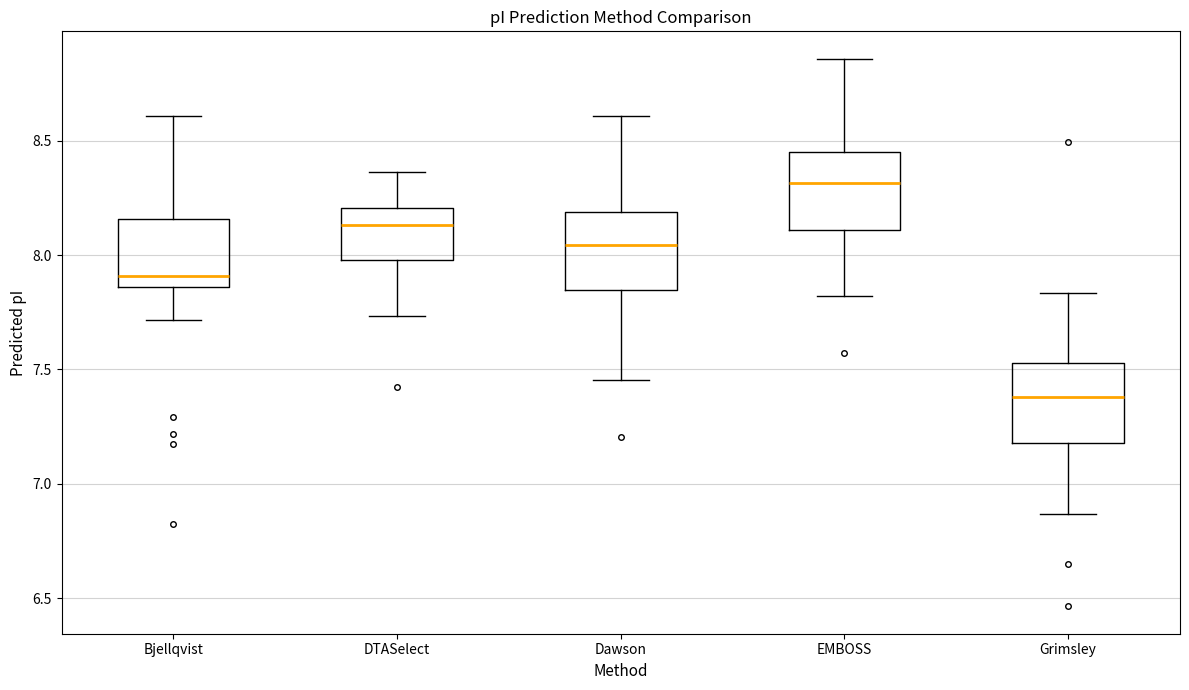

Reading left to right, transcribe this box plot: for each box, give where its median line is, the range the box spans, and where its two whiskers end, as read against the y-axis. The values are not printed on the chart, so give them approximately, as read against the axis.

Bjellqvist: median 7.90, box 7.85 to 8.15, whiskers 7.70 to 8.60
DTASelect: median 8.15, box 8.00 to 8.20, whiskers 7.75 to 8.35
Dawson: median 8.05, box 7.85 to 8.20, whiskers 7.45 to 8.60
EMBOSS: median 8.30, box 8.10 to 8.45, whiskers 7.80 to 8.85
Grimsley: median 7.40, box 7.20 to 7.55, whiskers 6.85 to 7.85